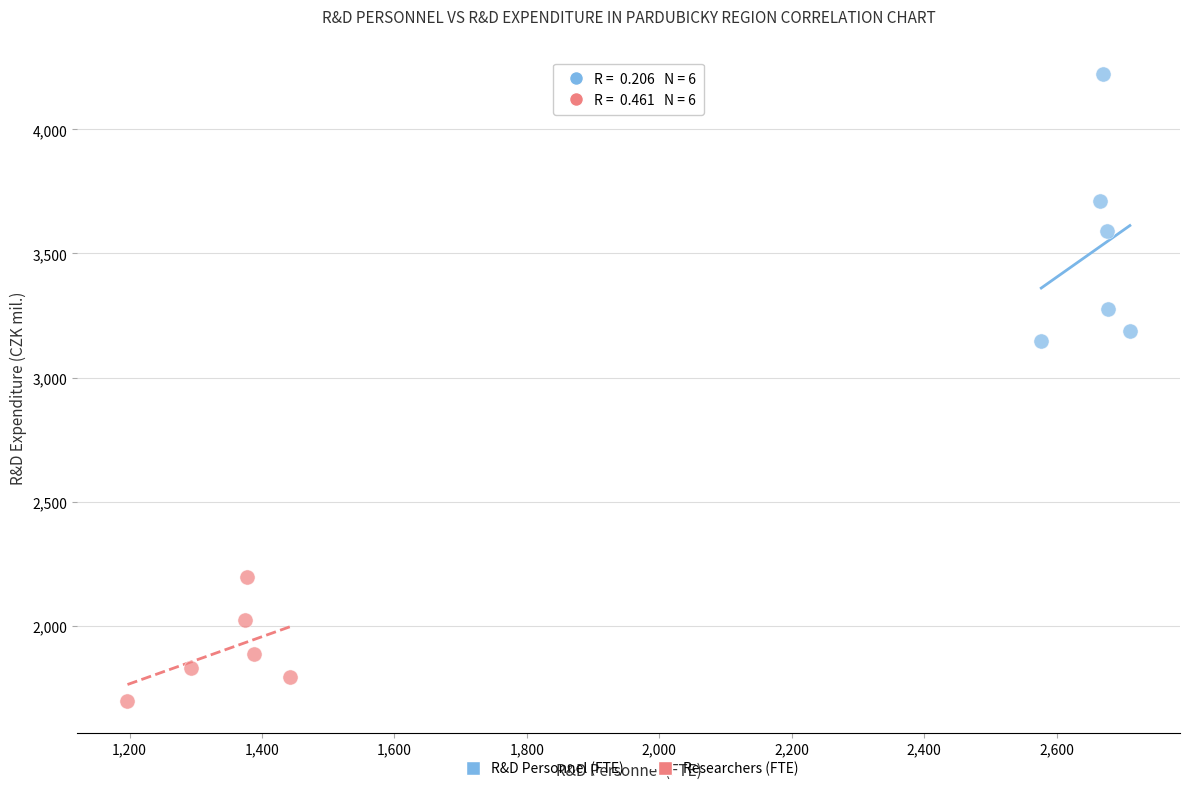

Which series reaches the minimum Y coordinate?

Researchers (FTE)